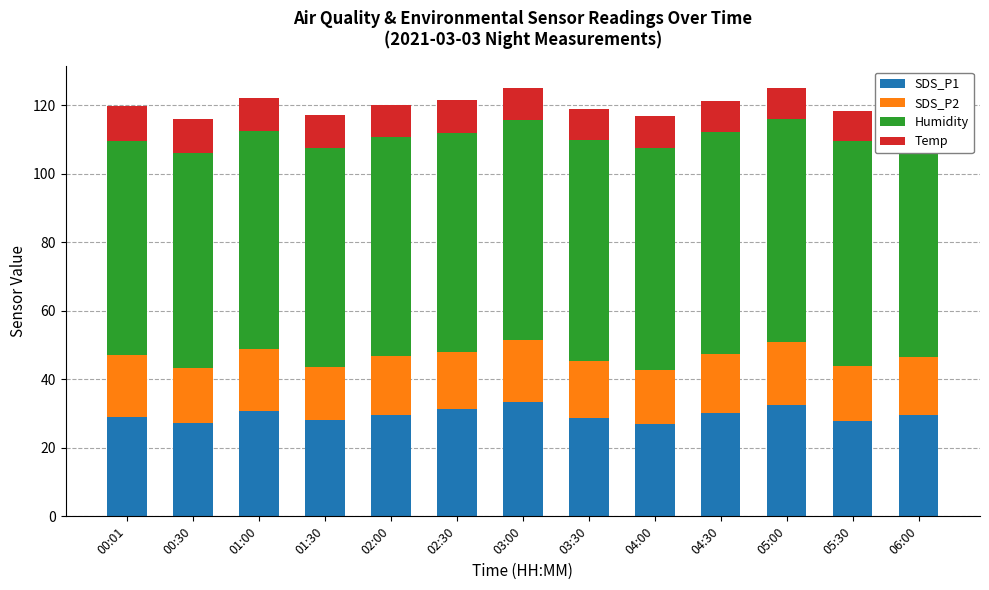

What value does the Temp series have at 02:00?

9.5